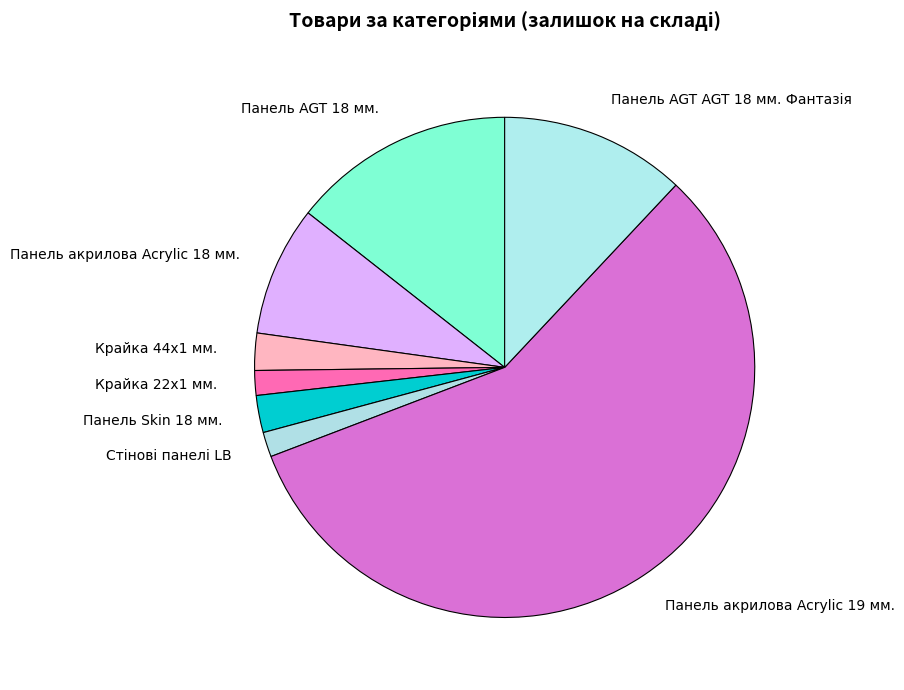

Count the number of slices in the pie.

8